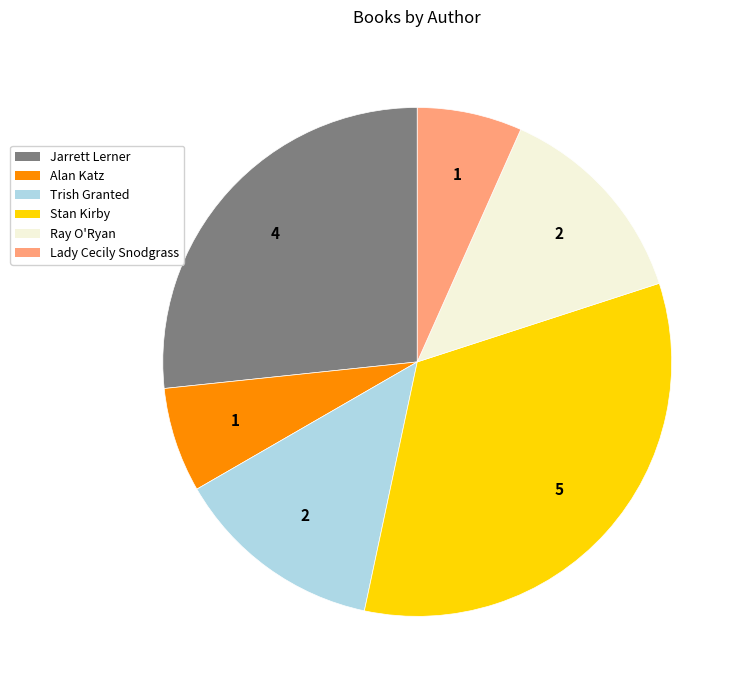

Does Jarrett Lerner represent more than half of the total?

No